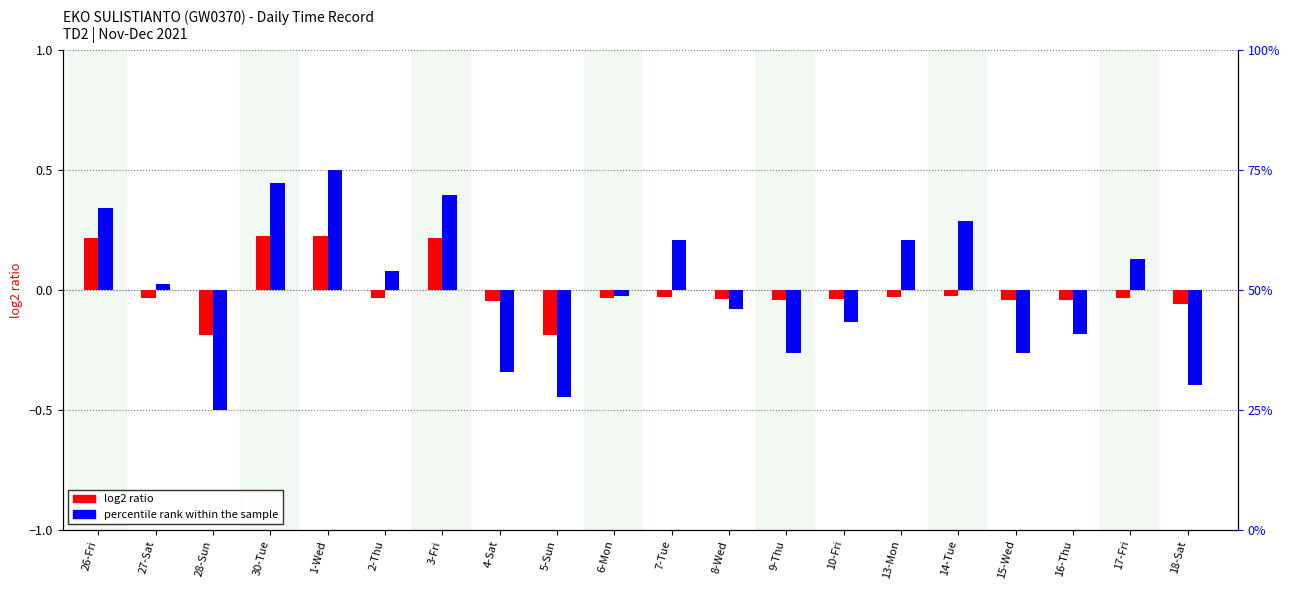

What is the difference between the highest and lowest values at 14-Tue?

0.3